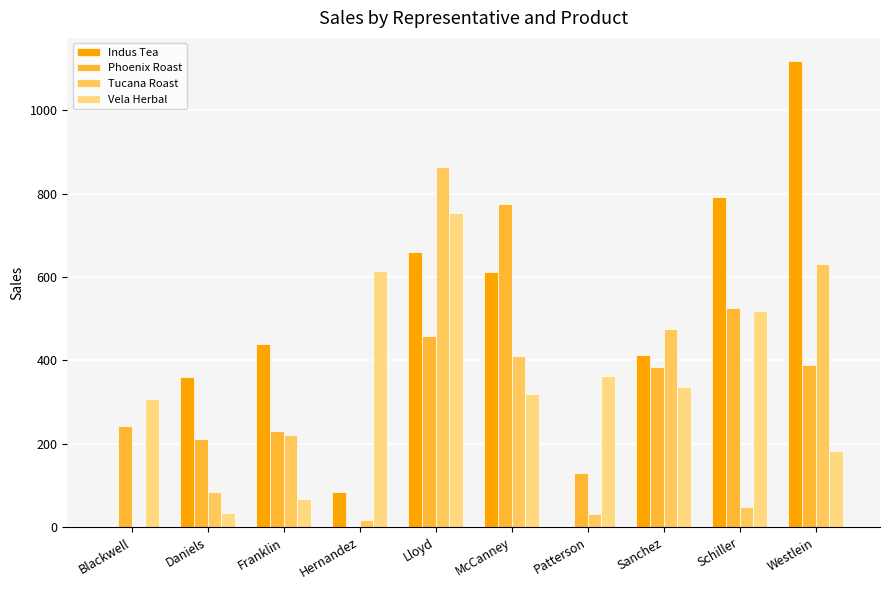

The Tucana Roast series shows 475.2 at Sanchez. True or false?

True